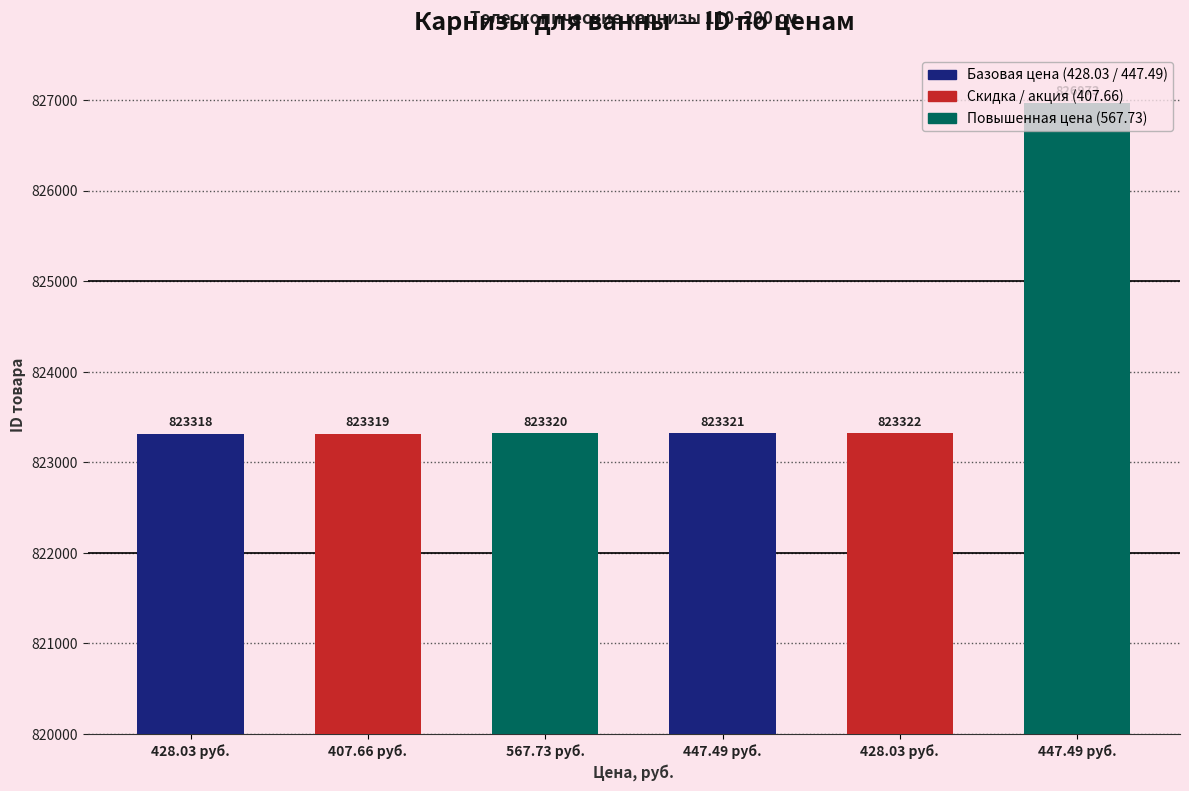

Which category has the highest value across all series?

447.49 руб.